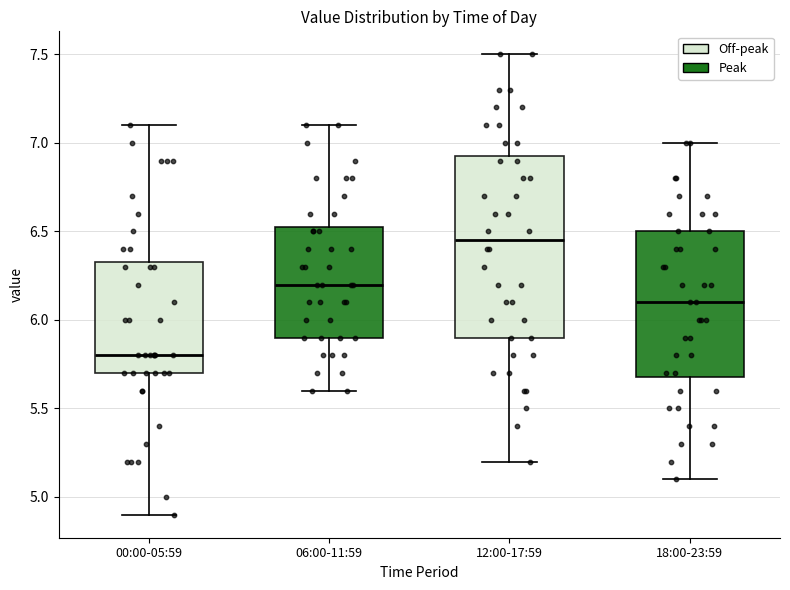

Reading left to right, read every box against the y-axis: the position of its median line, the range the box covers, and the ends of its whiskers. The values are not printed on the chart, so give them approximately, as read against the axis.

00:00-05:59: median 5.80, box 5.70 to 6.35, whiskers 4.90 to 7.10
06:00-11:59: median 6.20, box 5.90 to 6.55, whiskers 5.60 to 7.10
12:00-17:59: median 6.45, box 5.90 to 6.95, whiskers 5.20 to 7.50
18:00-23:59: median 6.10, box 5.70 to 6.50, whiskers 5.10 to 7.00